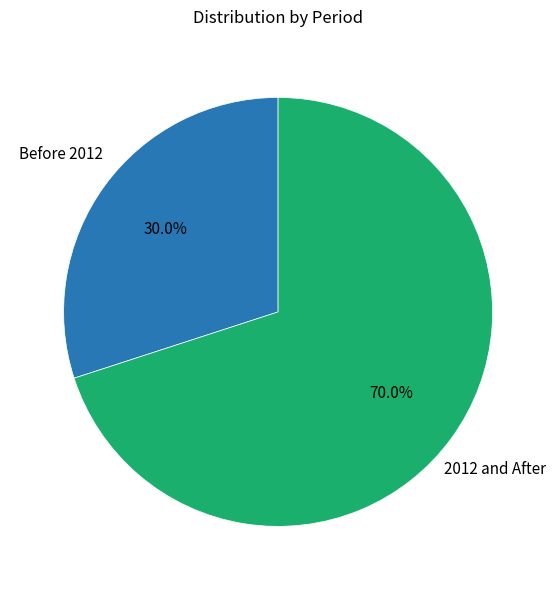

To the nearest percent, what is the difference between the largest and smallest slice percentages?

40%